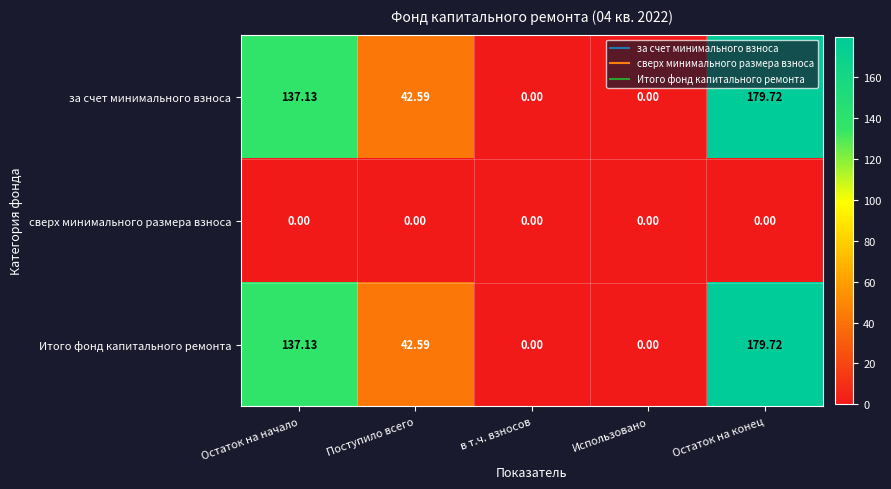

At which label does за счет минимального взноса reach its peak?

Остаток на конец